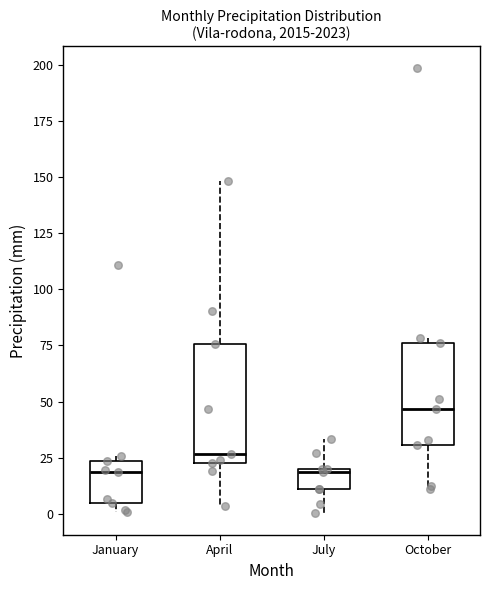

Where is the upper edge of the box for October on the y-axis? The values are not printed on the chart, so give them approximately, as read against the axis.

75